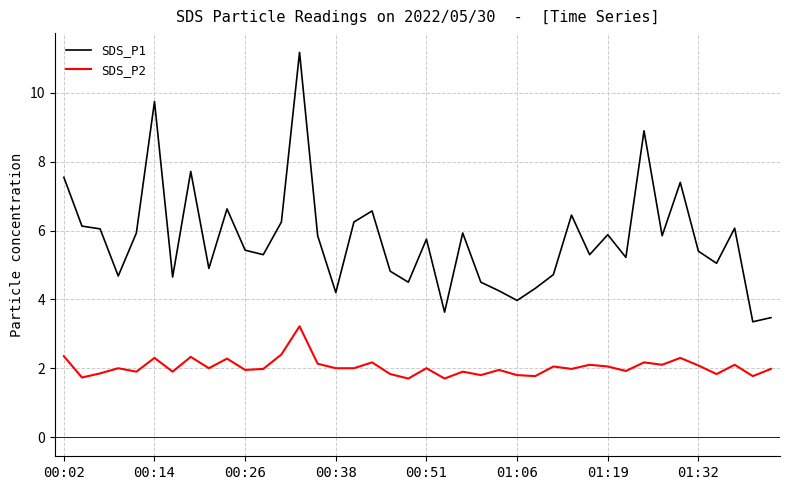

At how many categories does at least one series exceed 10?

1